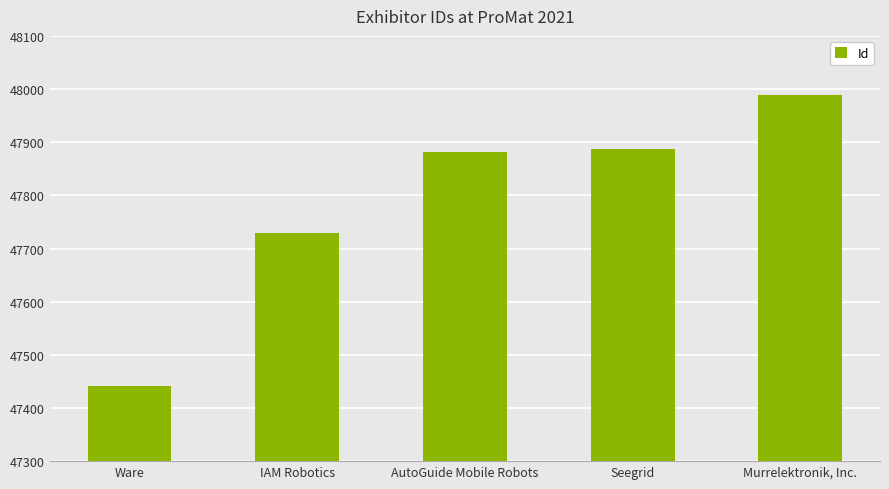

What value does the data have at Ware, to the nearest 100?

47400